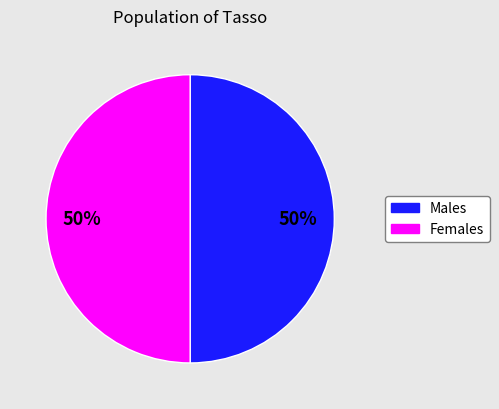

How many segments does this pie chart have?

2